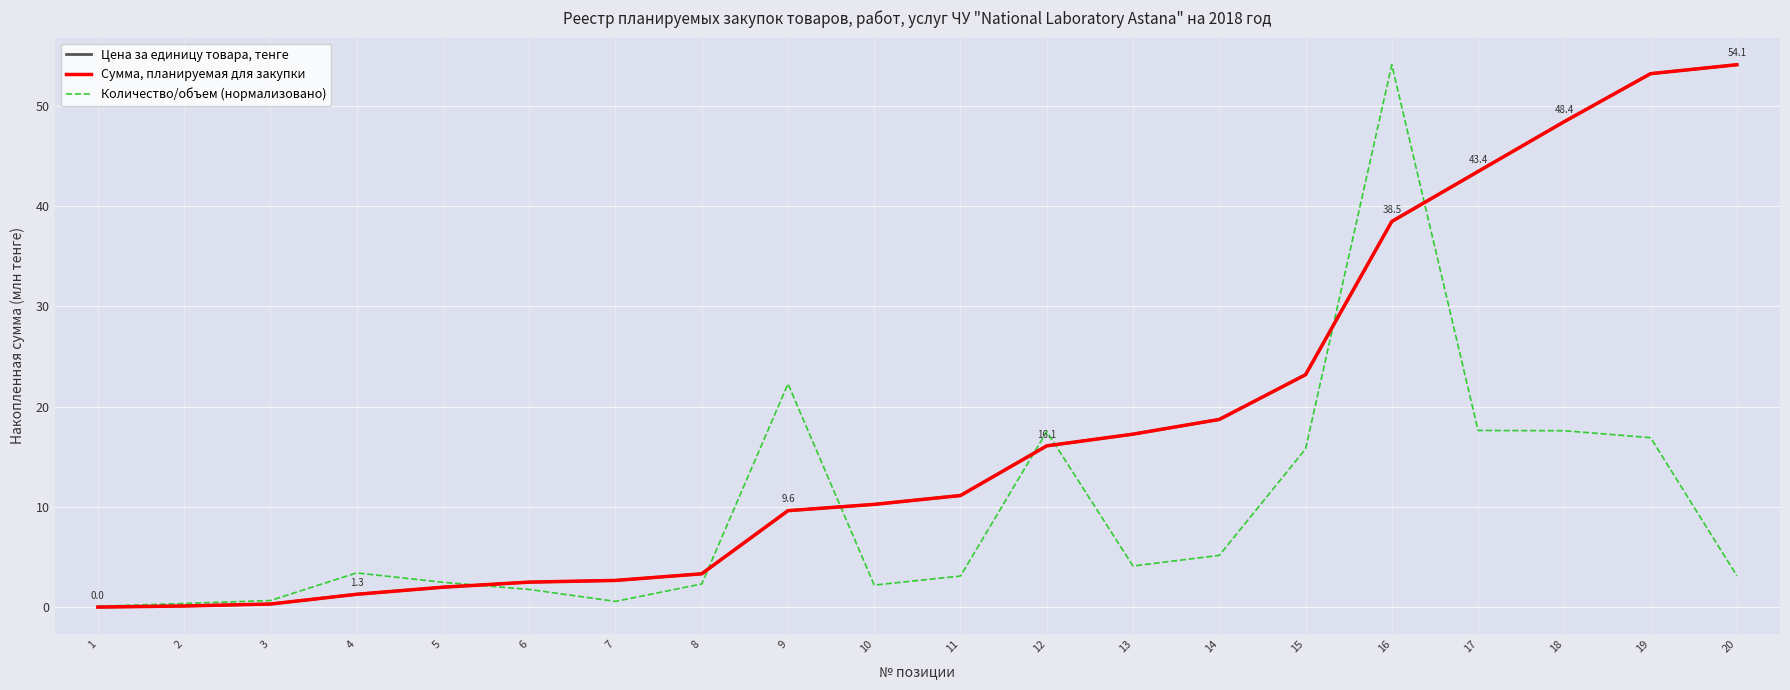

True or false: Цена за единицу товара, тенге has more than 2 points higher than both neighbors.

False